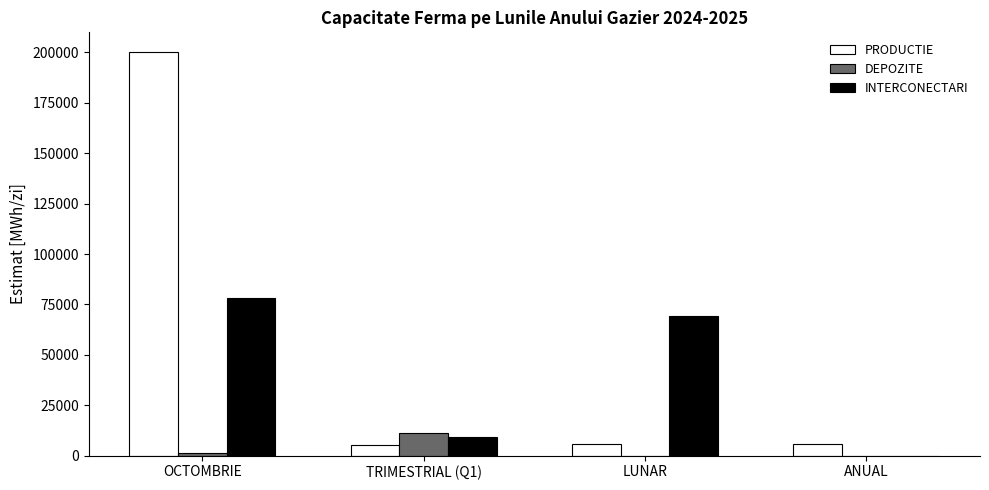

Which category has the highest value across all series?

OCTOMBRIE